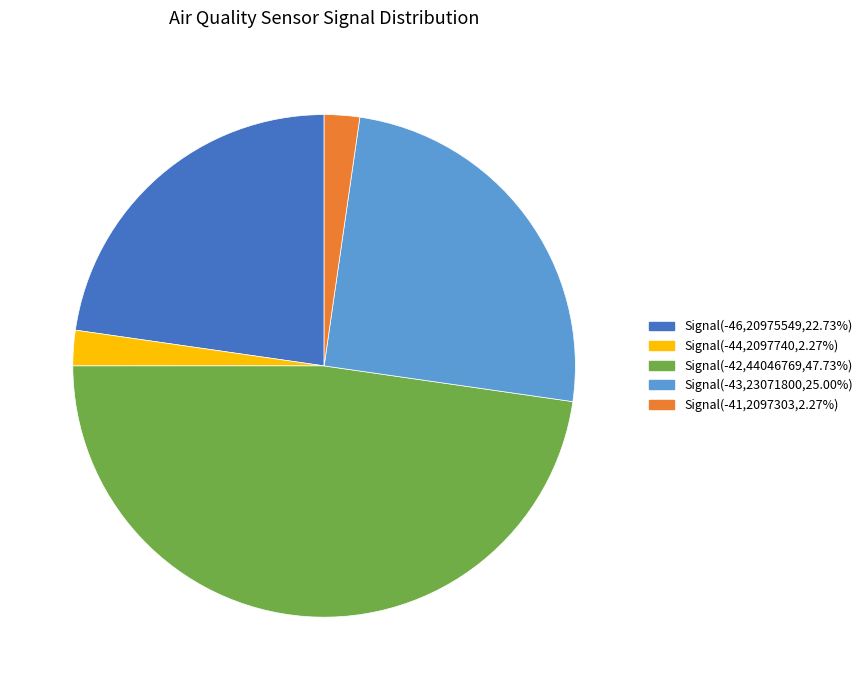

Is there any slice that represents more than half of the pie?

No